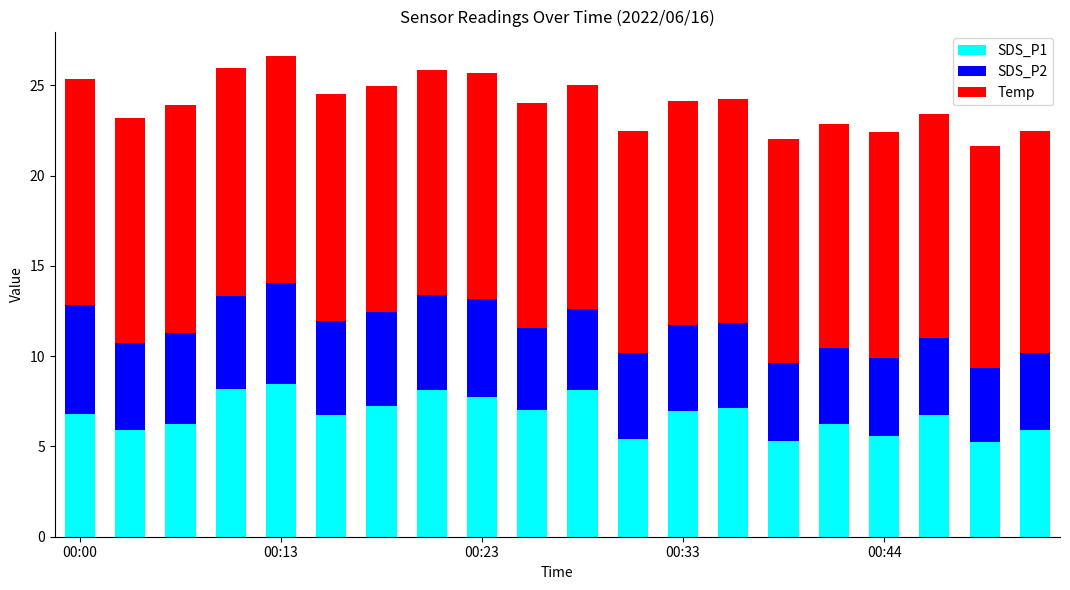

What is the difference between the second highest and second lowest values in the SDS_P1 series?

2.9